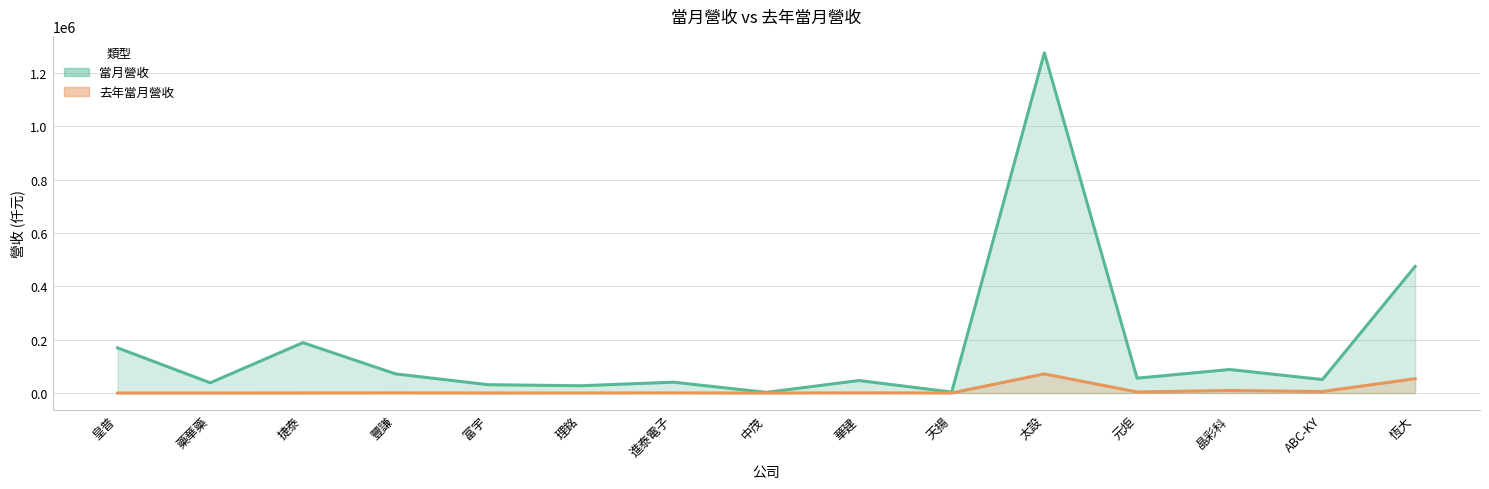

Which category has the lowest value in the 去年當月營收 series?

皇普